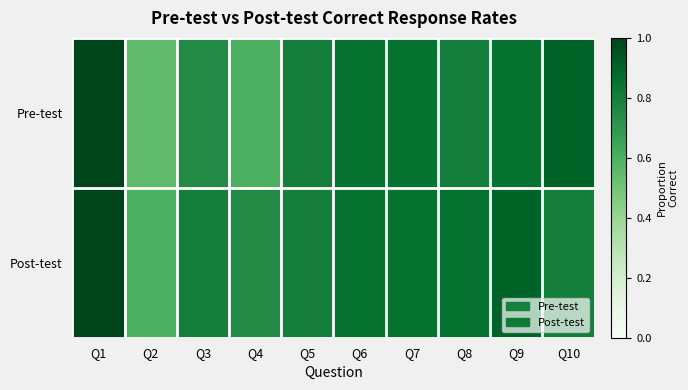

Rank the series by their maximum value, from lowest to highest.

Pre-test, Post-test